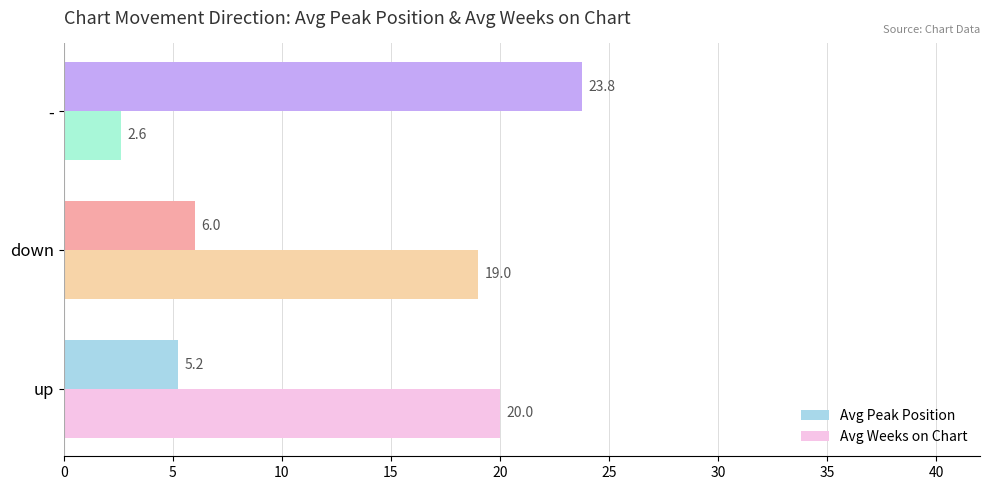

How many values in the Avg Weeks on Chart series are below 19?

1